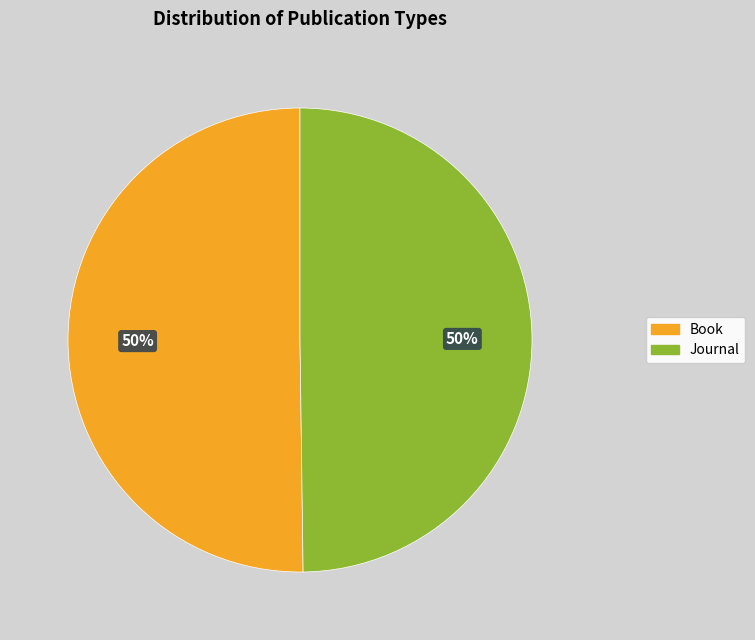

The Journal slice represents 60% of the pie. True or false?

False